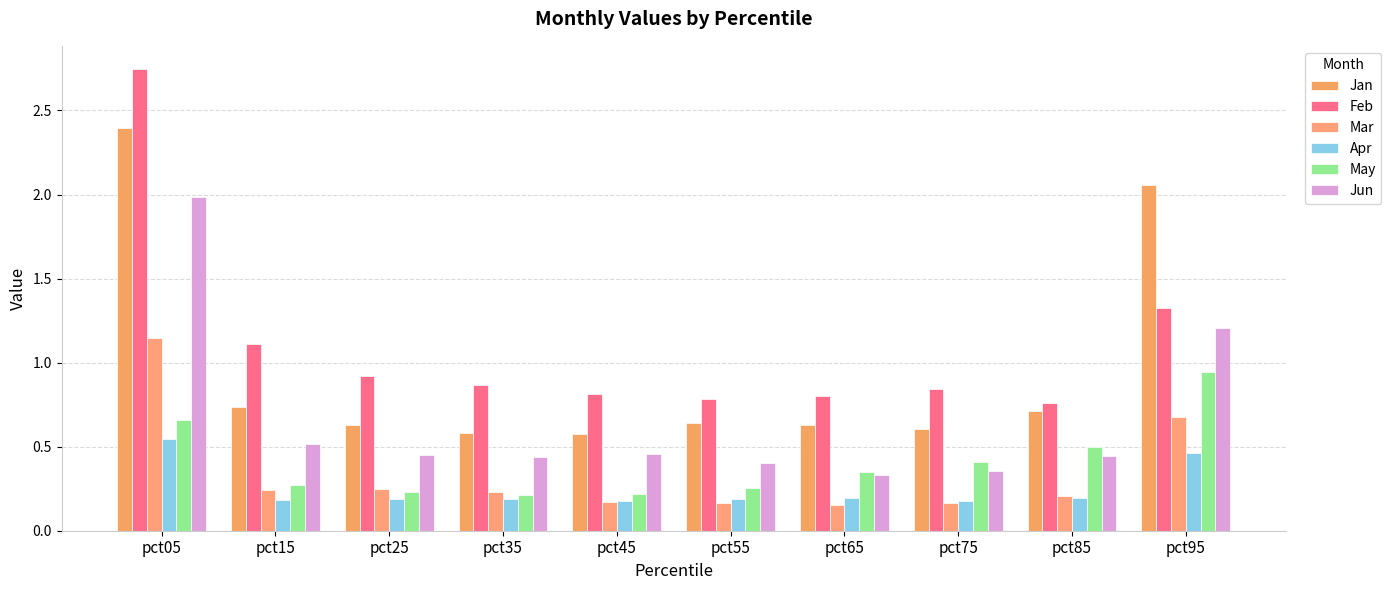

Rank the series by their maximum value, from highest to lowest.

Feb, Jan, Jun, Mar, May, Apr